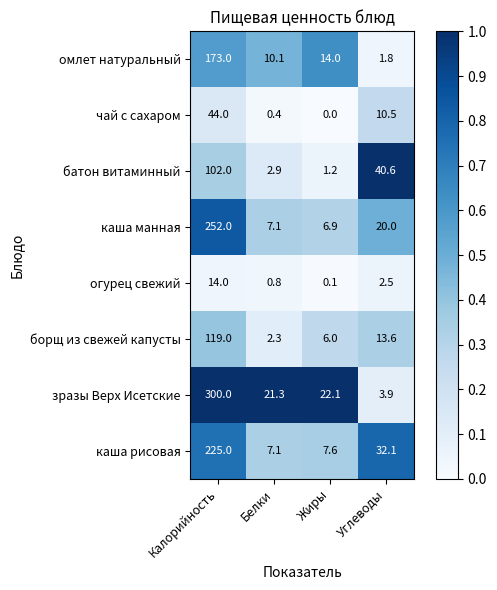

Which series has the widest spread of values?

зразы Верх Исетские